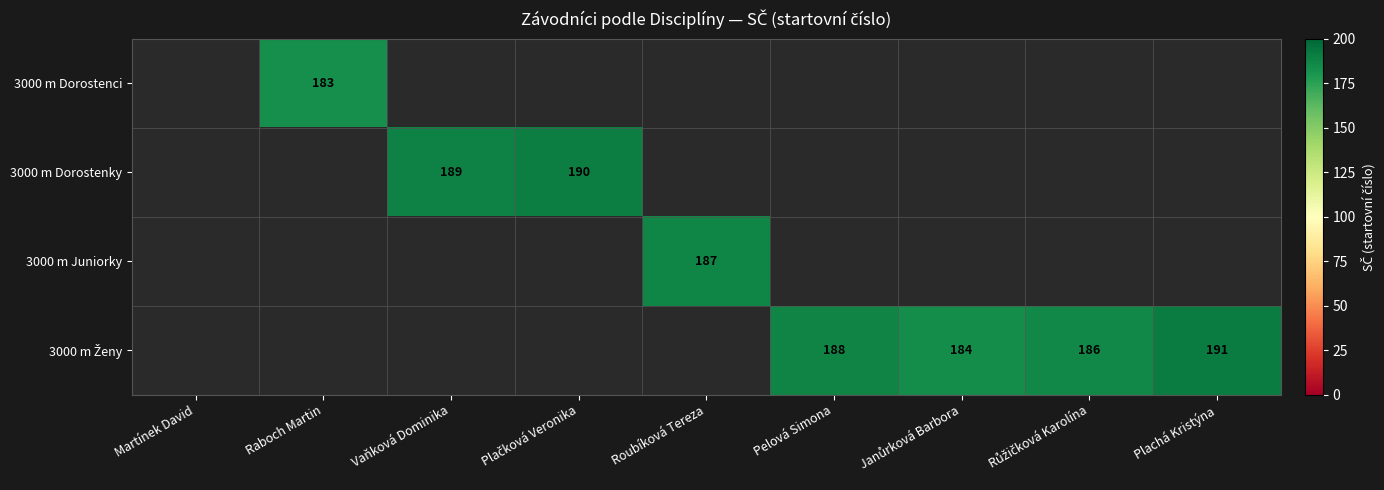

Is the value of 3000 m Dorostenky at Plachá Kristýna greater than the value of 3000 m Ženy at Janůrková Barbora?

No